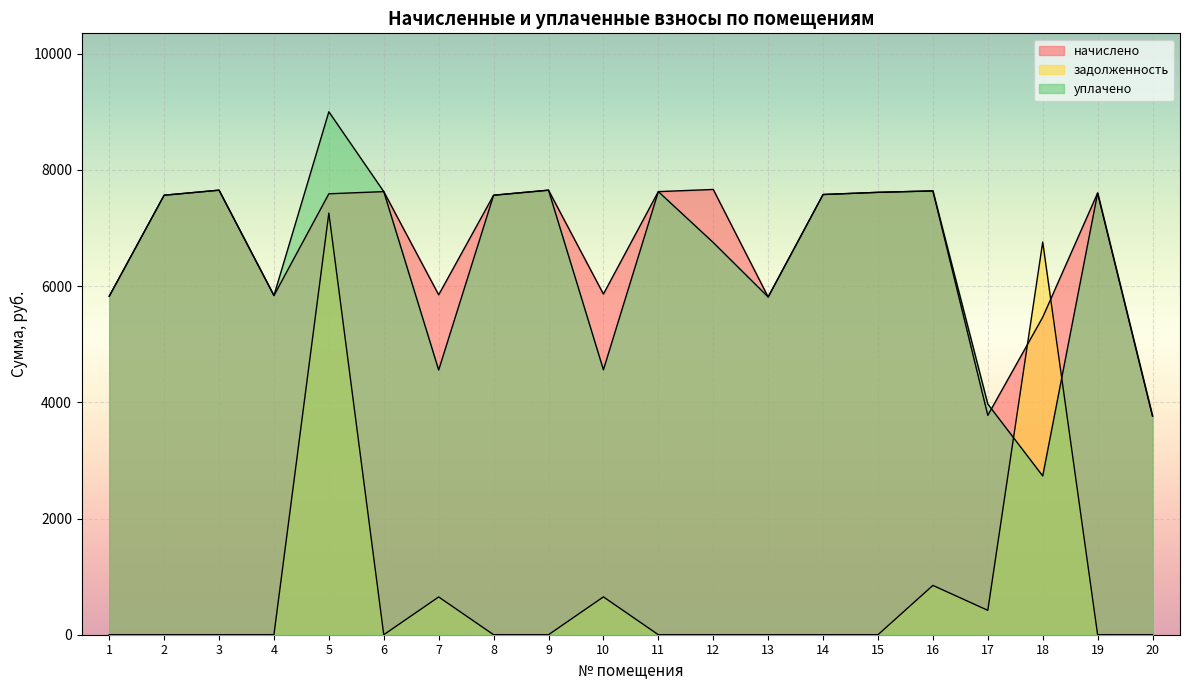

True or false: уплачено and задолженность intersect in this chart.

True